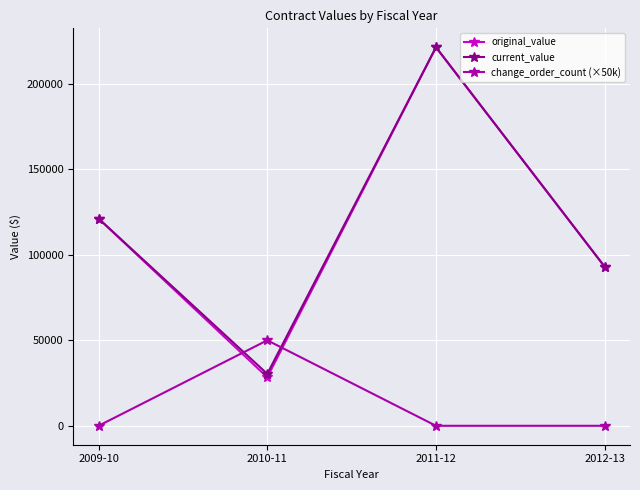

The current_value series shows 93000.0 at 2012-13. True or false?

True